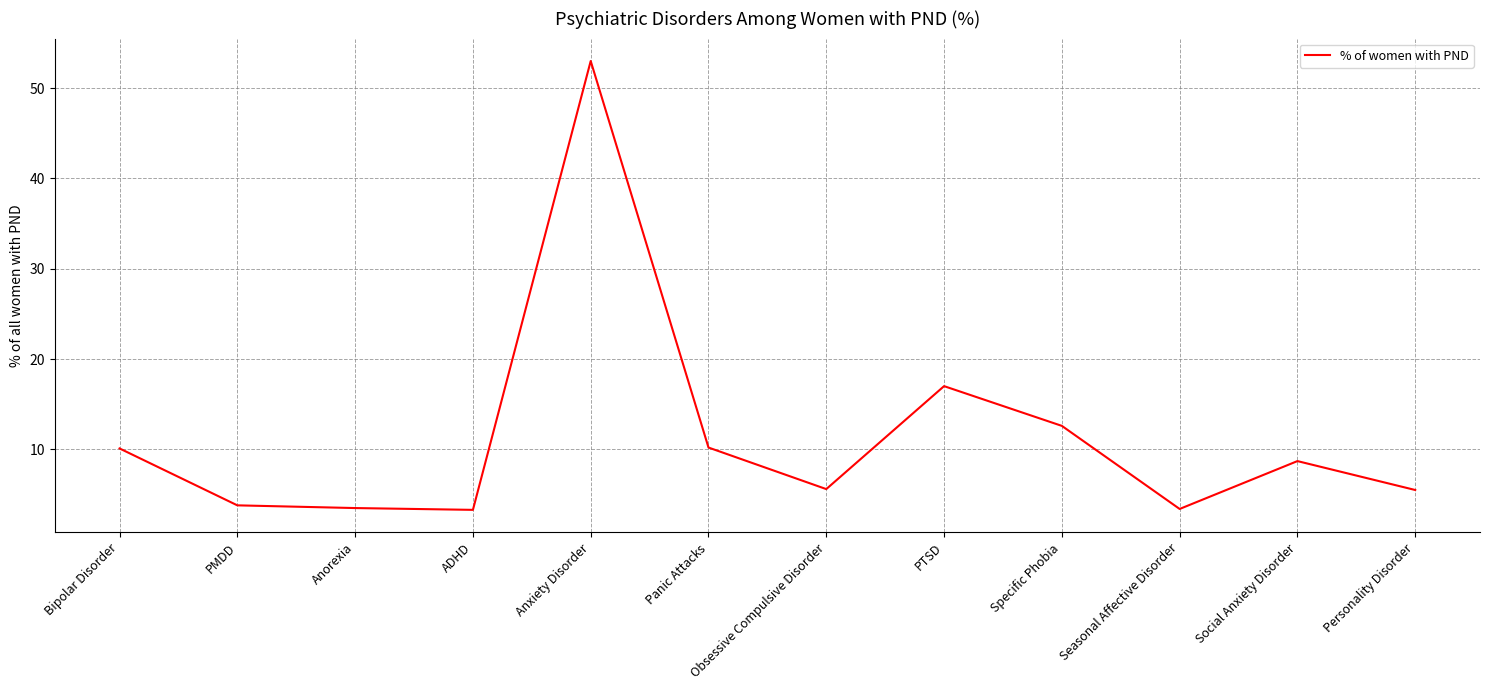

What is the approximate value at Personality Disorder?

5.5